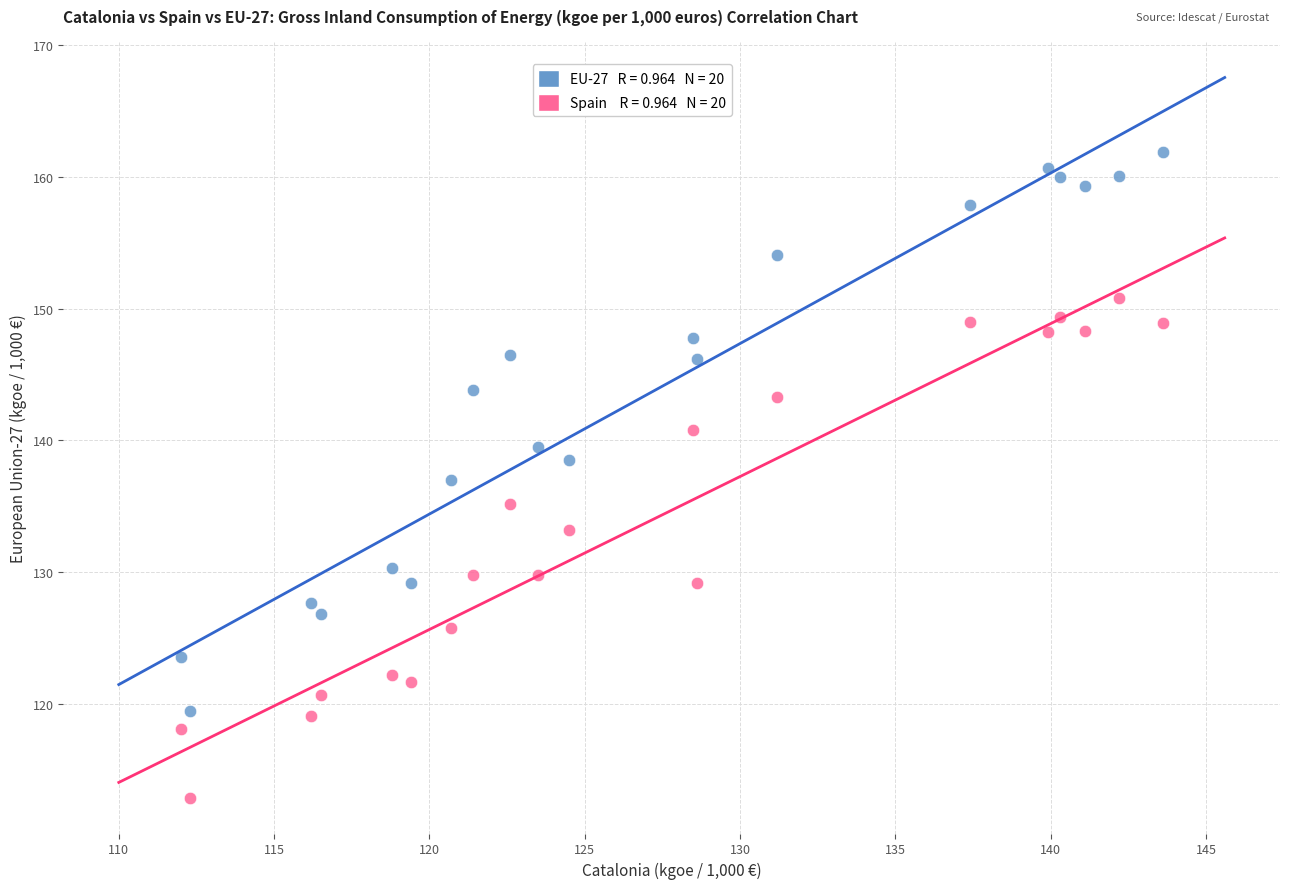

Across all data points, what is the range of X values (max minus min)?

31.6